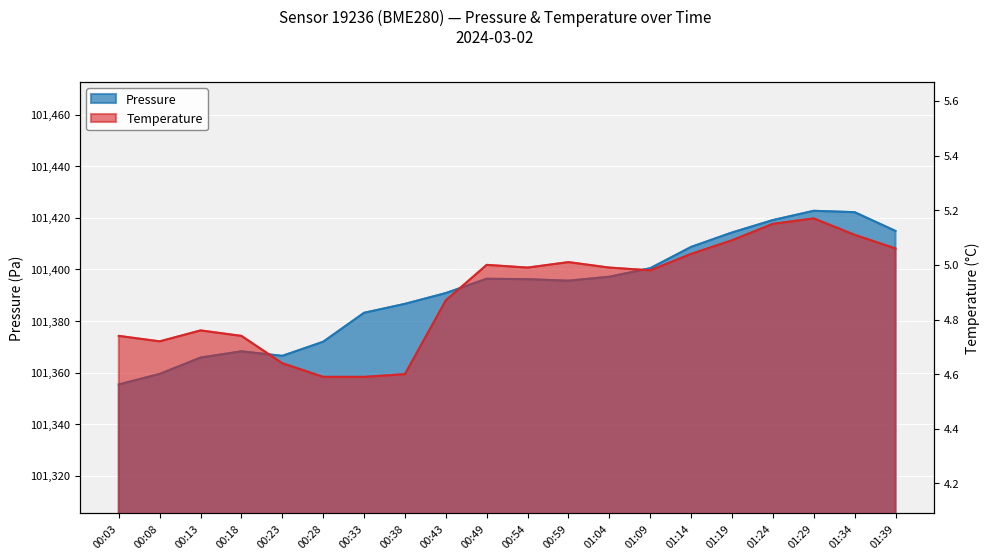

What are all the series names shown in the legend?

pressure, temperature